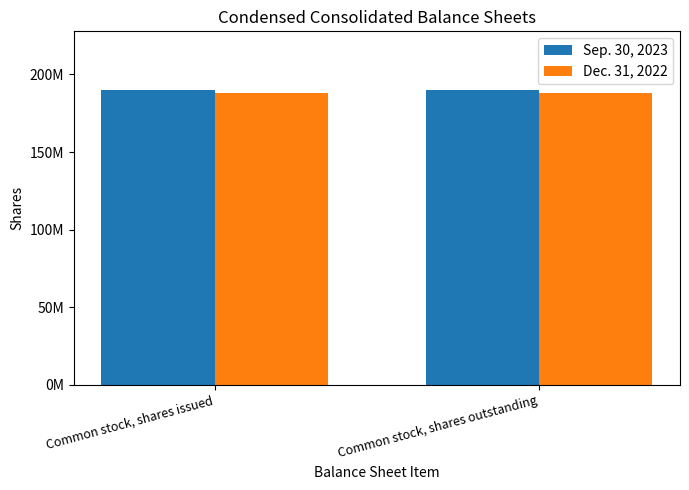

What is the label of the 1st bar from the left?

Common stock, shares issued